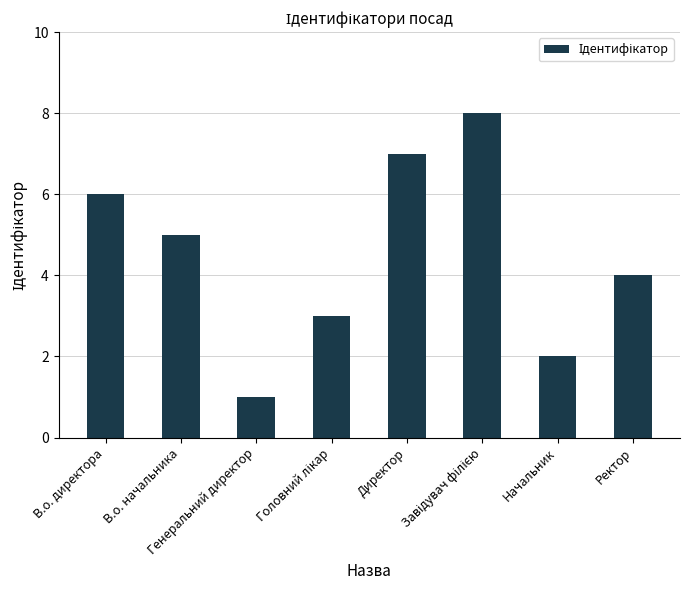

Between Генеральний директор and Директор, which is larger?

Директор